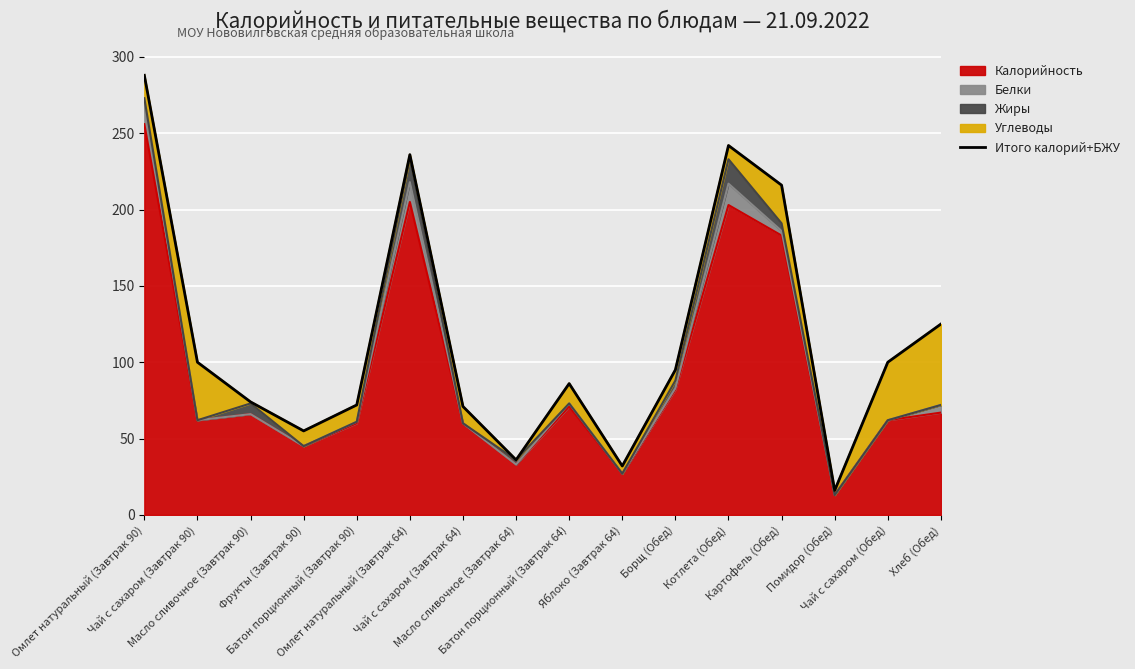

At which category does the chart reach its minimum across all series?

Помидор (Обед)